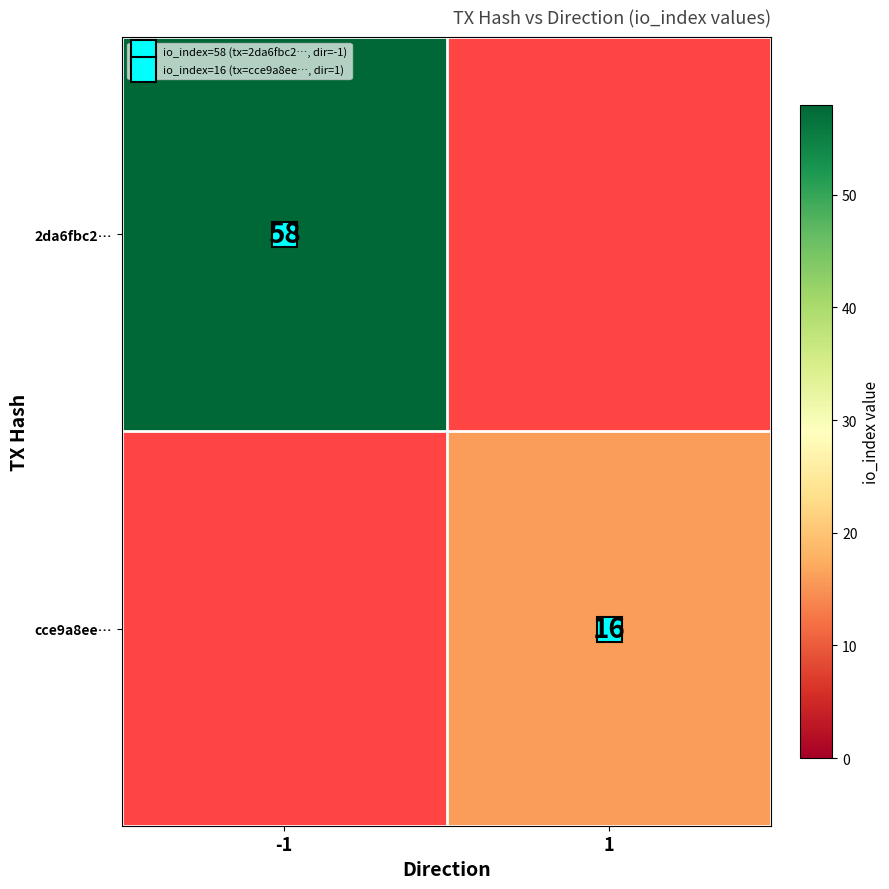

List the series in order of their peak value, highest first.

2da6fbc2…, cce9a8ee…